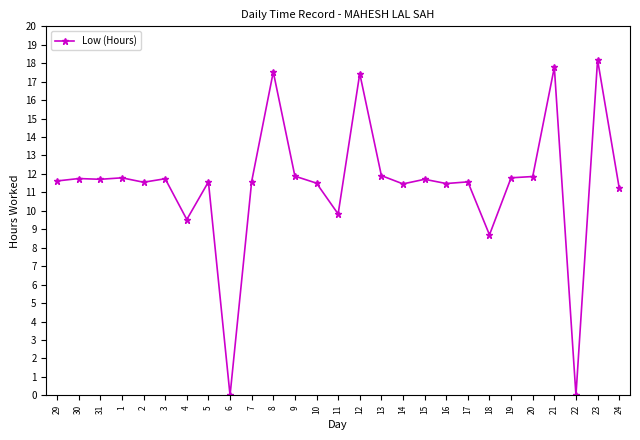

The value at 29 is 11.6. True or false?

True